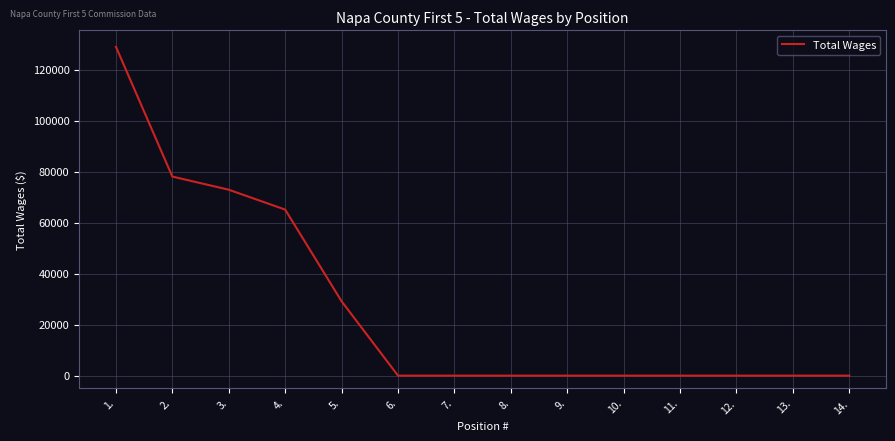

What is the sum of all values?

374372